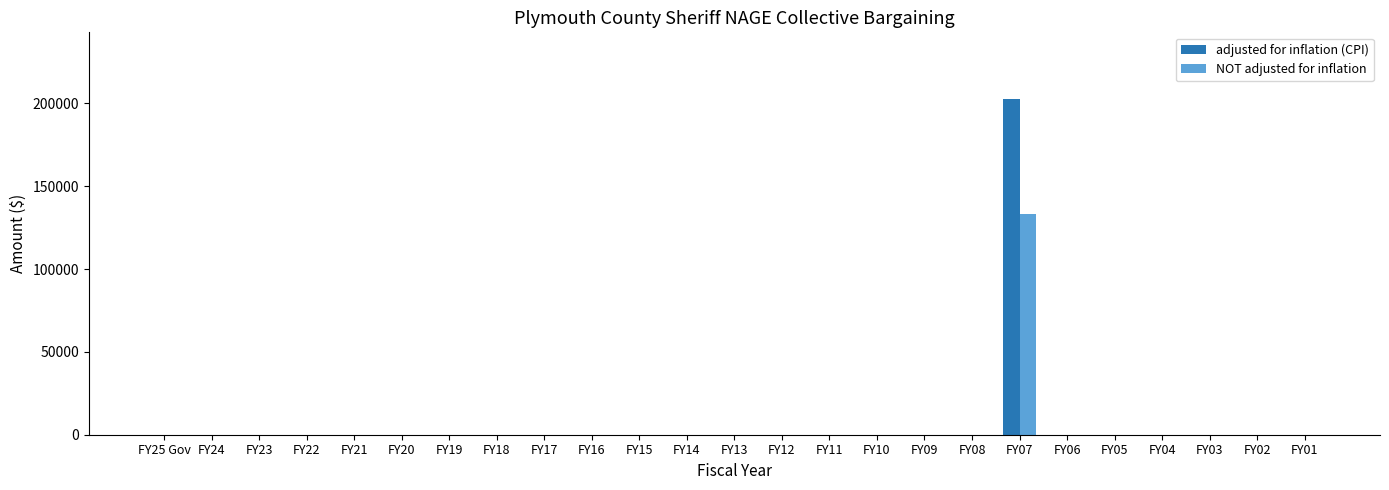

What is the average value of the NOT adjusted for inflation series?

5340